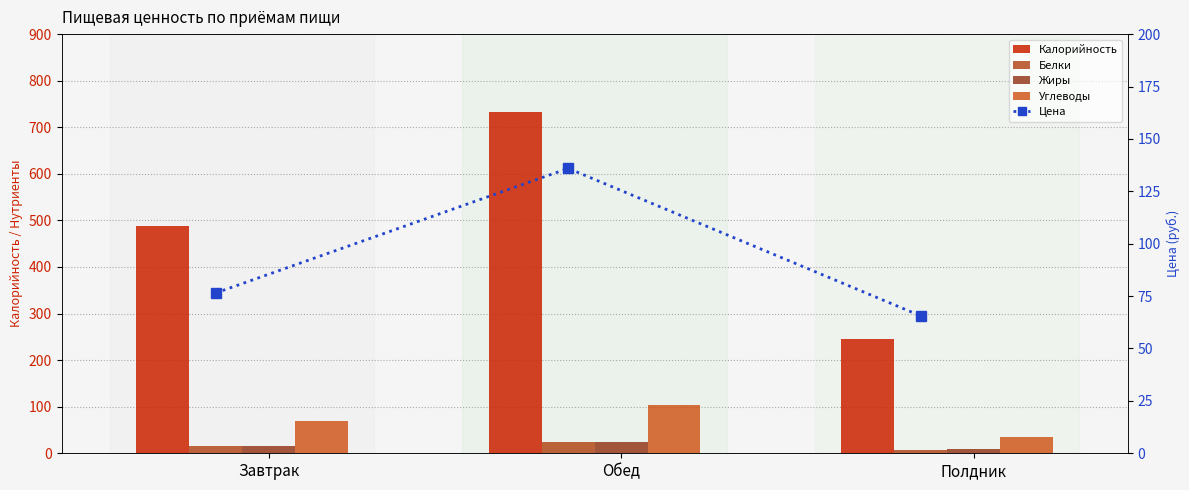

What is the difference between the Углеводы values at Полдник and Обед?

68.3